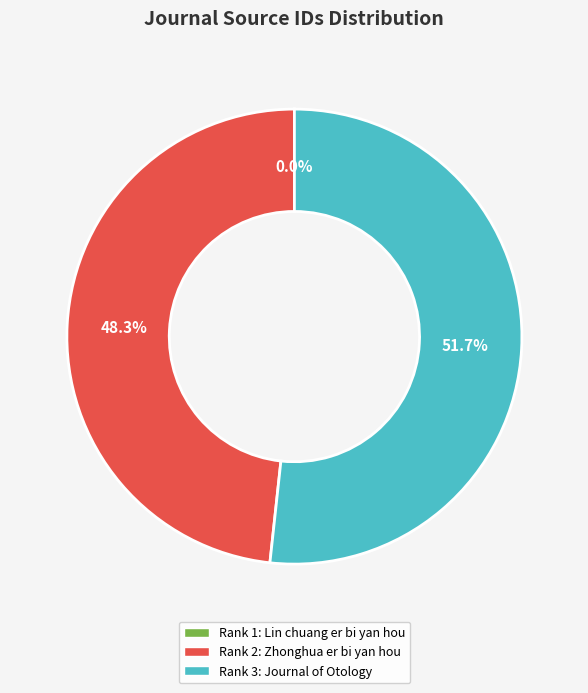

True or false: Rank 3: Journal of Otology accounts for 44% of the total.

False